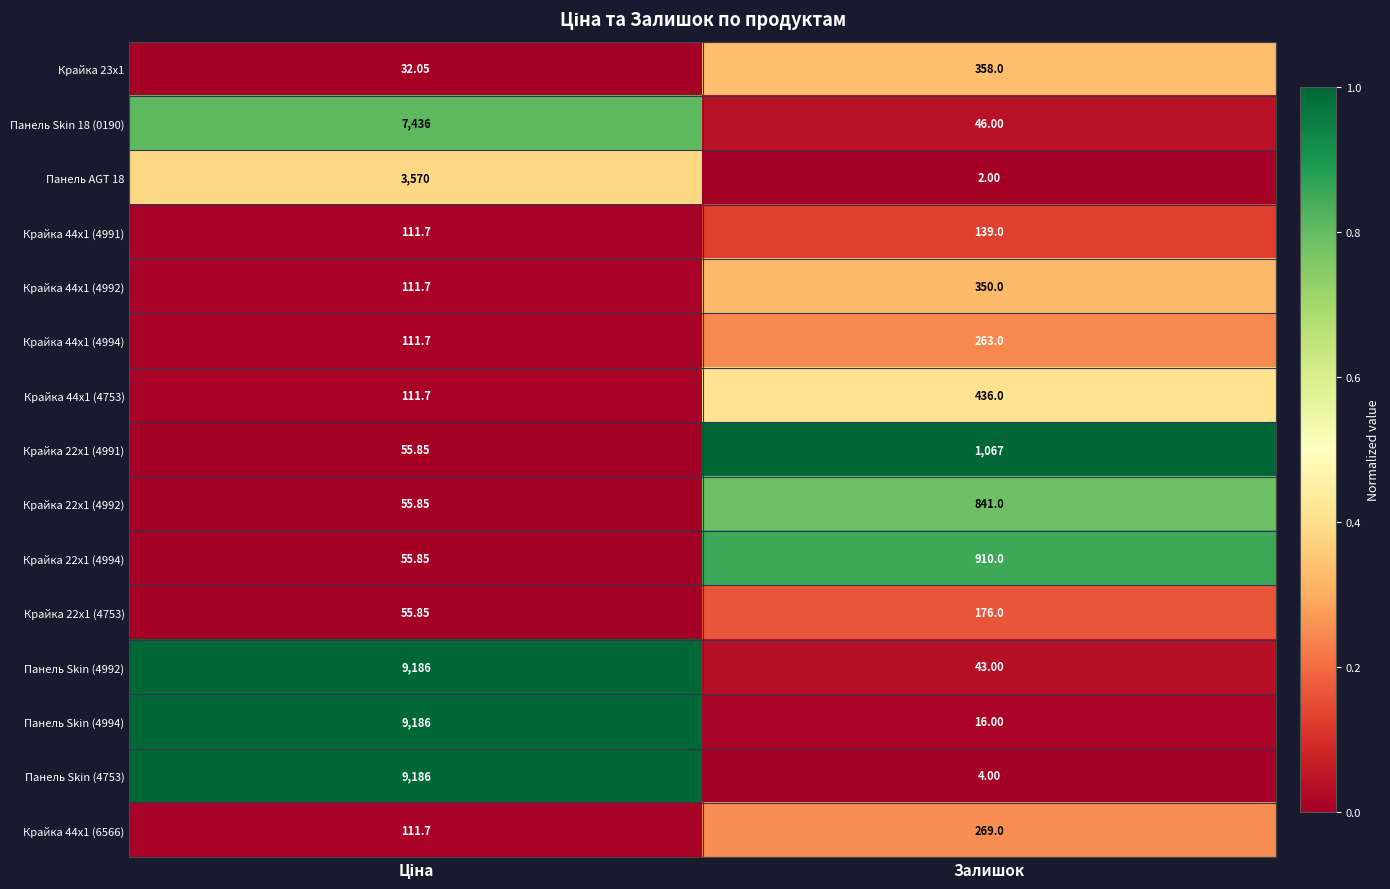

Which label corresponds to the smallest value in the chart?

Залишок